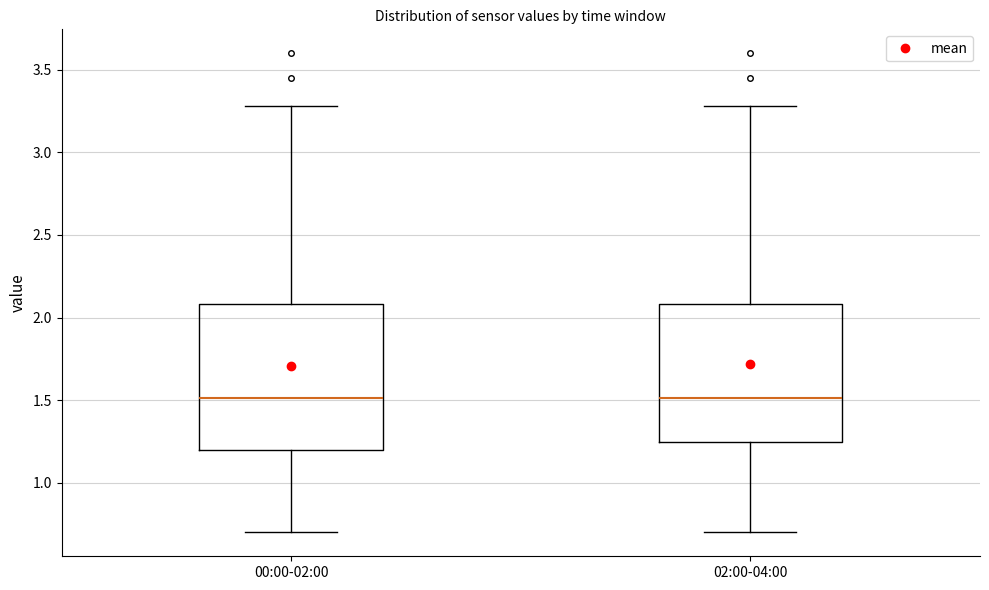

Reading left to right, transcribe this box plot: for each box, give where its median line is, the range the box spans, and where its two whiskers end, as read against the y-axis. The values are not printed on the chart, so give them approximately, as read against the axis.

00:00-02:00: median 1.50, box 1.20 to 2.10, whiskers 0.70 to 3.30
02:00-04:00: median 1.50, box 1.25 to 2.10, whiskers 0.70 to 3.30